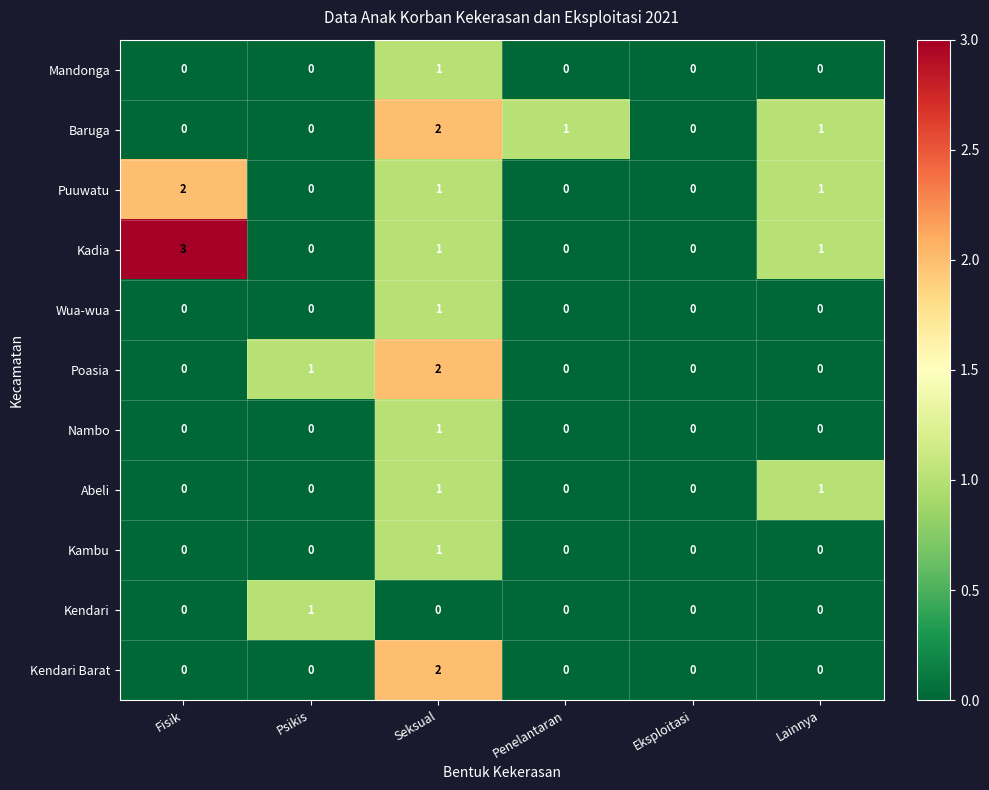

Which series has the largest range (max minus min)?

Kadia